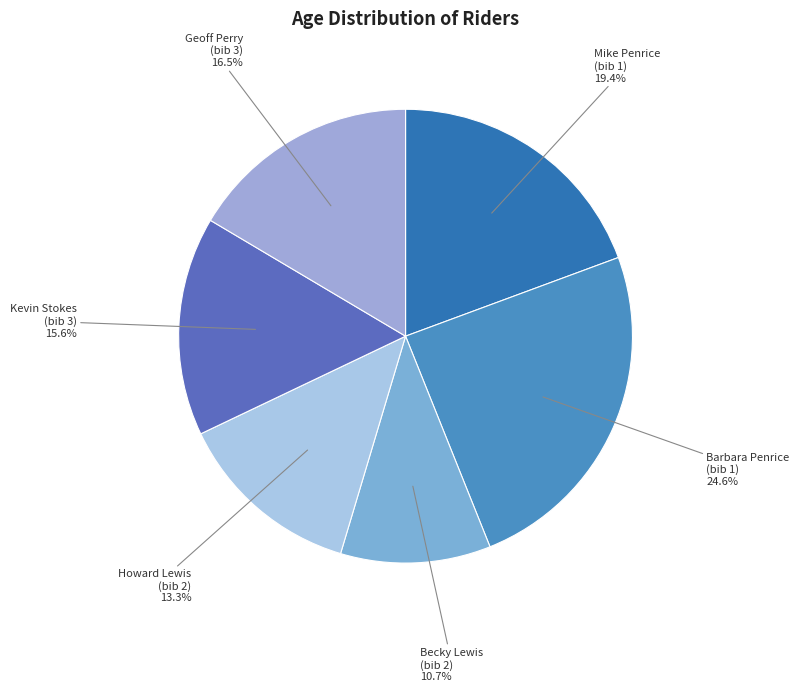

Count the number of slices in the pie.

6